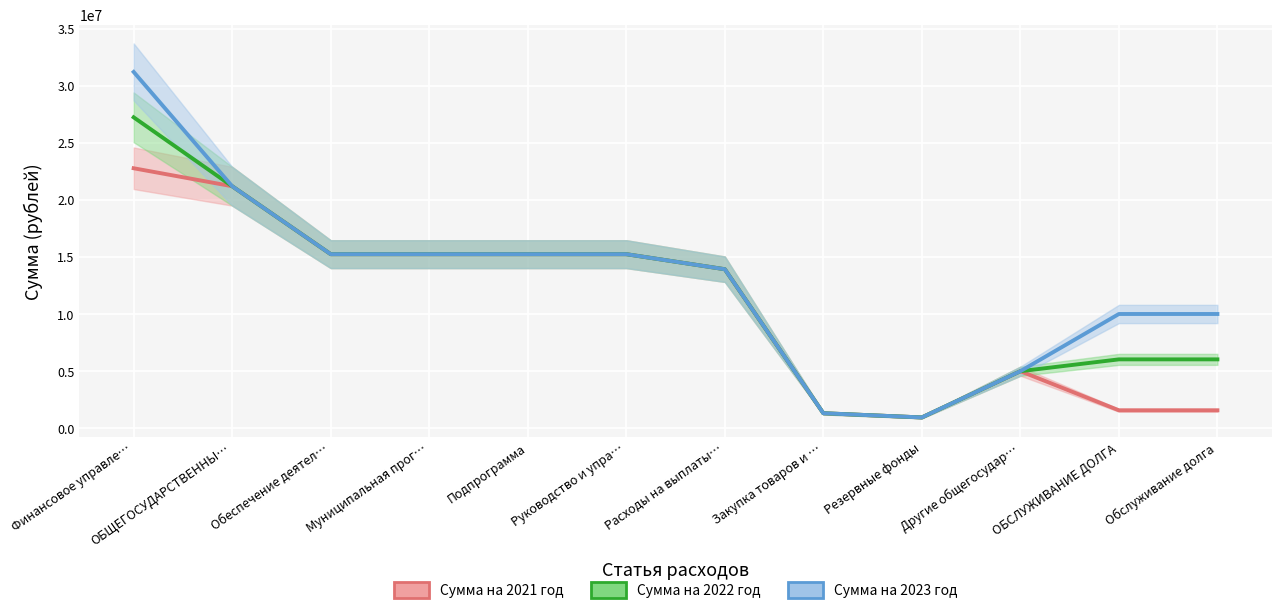

Does the chart display data point markers on the line(s)?

No